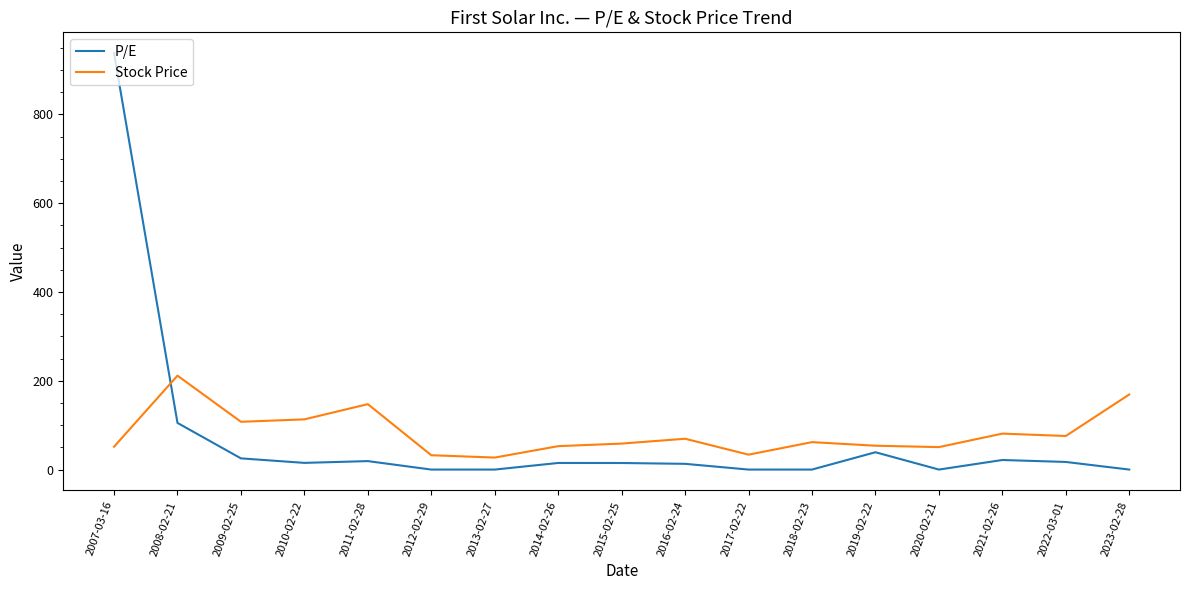

The value of P/E at 2023-02-28 is -294.8. True or false?

False